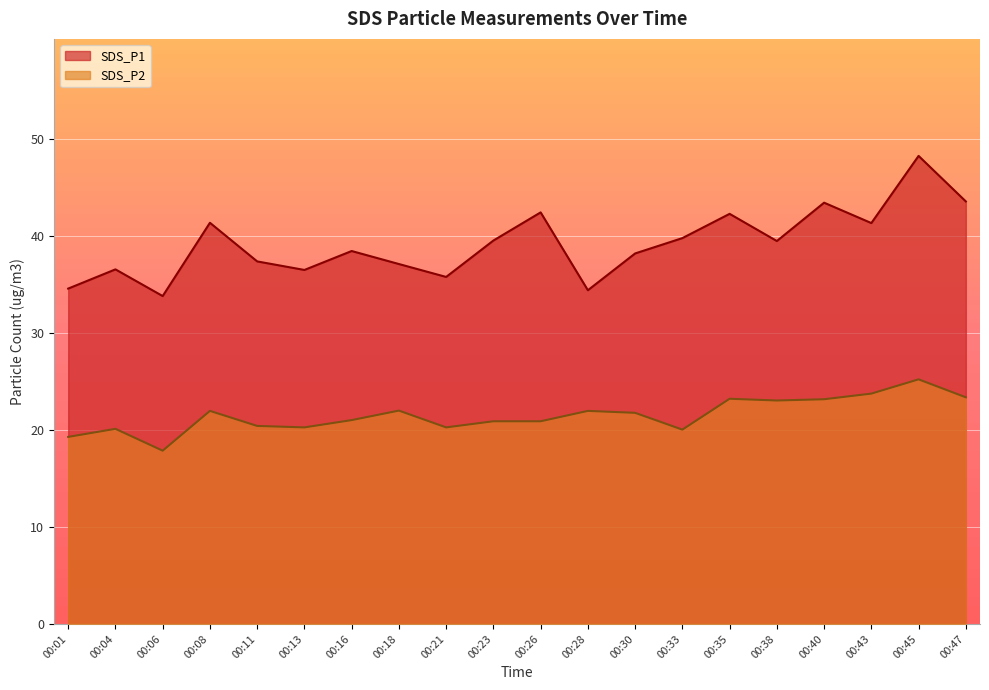

Reading left to right, transcribe all the data shown in this chart.

SDS_P1: 00:01=34.5	00:04=36.5	00:06=33.8	00:08=41.3	00:11=37.4	00:13=36.5	00:16=38.4	00:18=37.1	00:21=35.8	00:23=39.5	00:26=42.4	00:28=34.4	00:30=38.2	00:33=39.8	00:35=42.2	00:38=39.5	00:40=43.4	00:43=41.3	00:45=48.2	00:47=43.5
SDS_P2: 00:01=19.3	00:04=20.1	00:06=17.9	00:08=21.9	00:11=20.4	00:13=20.2	00:16=21.0	00:18=22.0	00:21=20.2	00:23=20.9	00:26=20.9	00:28=21.9	00:30=21.8	00:33=20.0	00:35=23.2	00:38=23.0	00:40=23.1	00:43=23.7	00:45=25.2	00:47=23.4